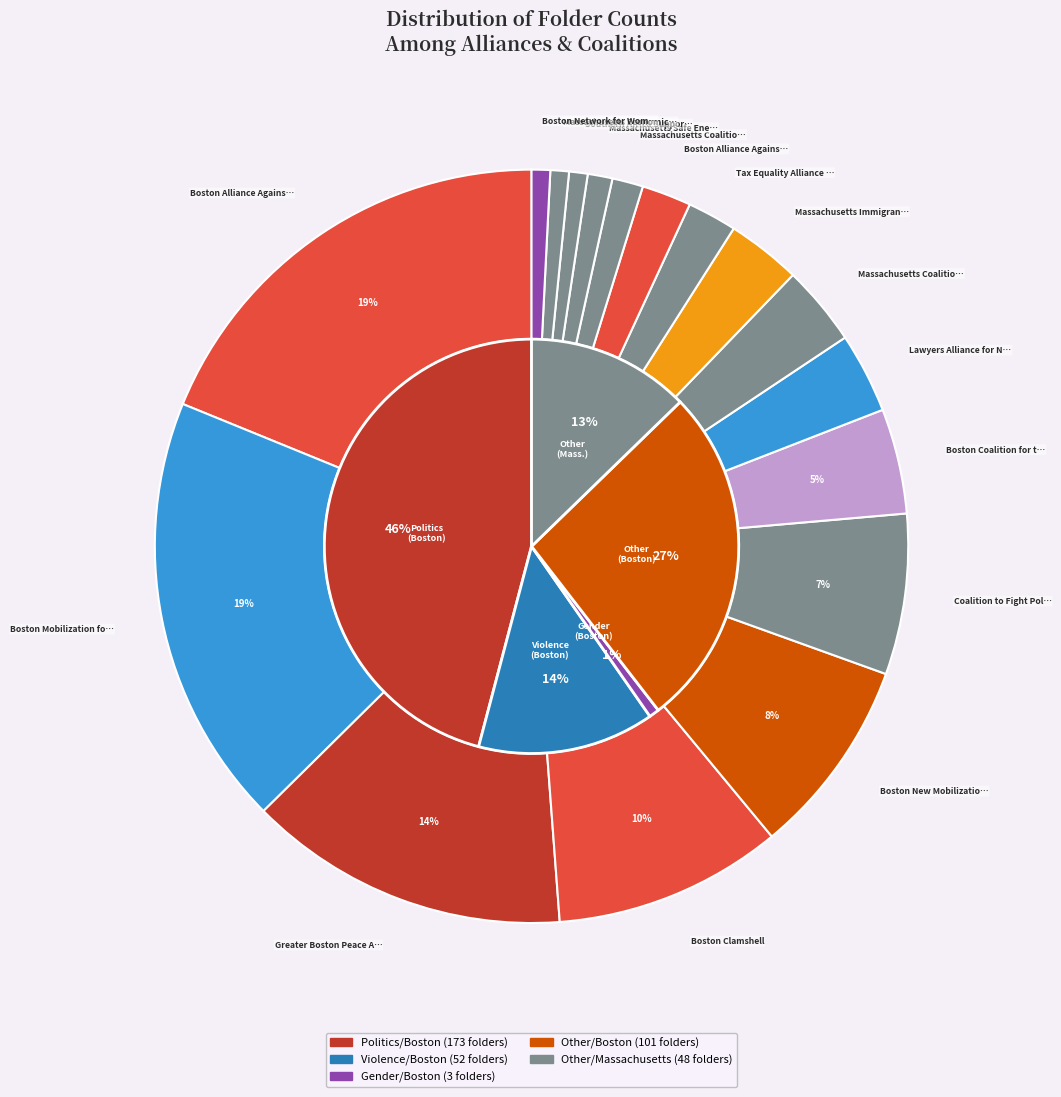

Rank the categories by value from highest to lowest.

Boston Alliance Against Registration, Boston Mobilization for Survival, Greater Boston Peace Action Coalition, Boston Clamshell, Boston New Mobilization Committee, Coalition to Fight Political Repression, Boston Coalition for the Liberation, Lawyers Alliance for Nuclear Arms, Massachusetts Coalition for Occupational, Massachusetts Immigrant and Refugee, Tax Equality Alliance for Massachusetts, Boston Alliance Against Racist, Massachusetts Coalition for the Homeless, Massachusetts Safe Energy, Southern Africa Support Coalition, Massachusetts Economic Conversion, Boston Network for Women in Politics